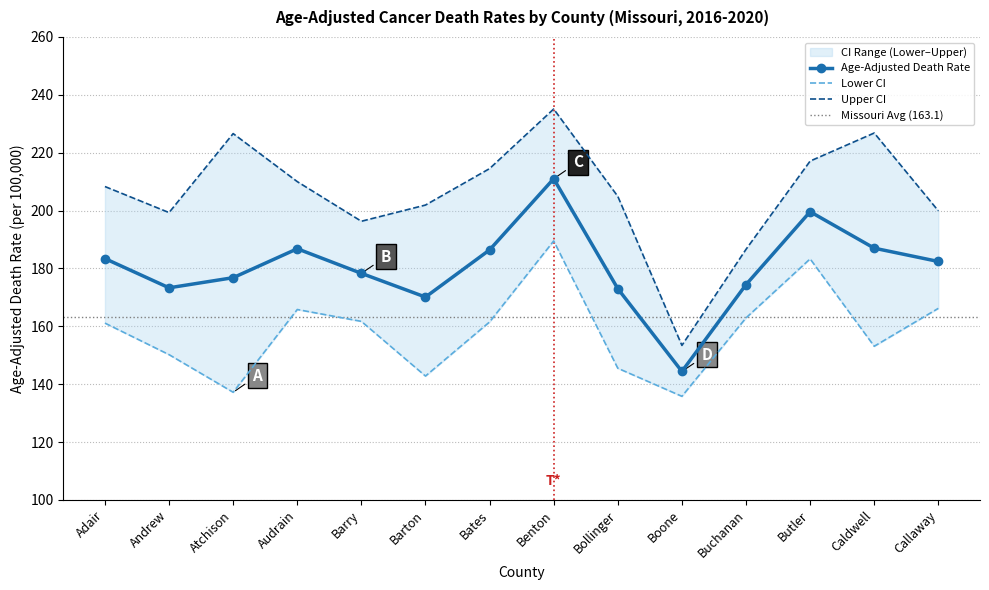

How many data points in Lower CI are less than 161?

6